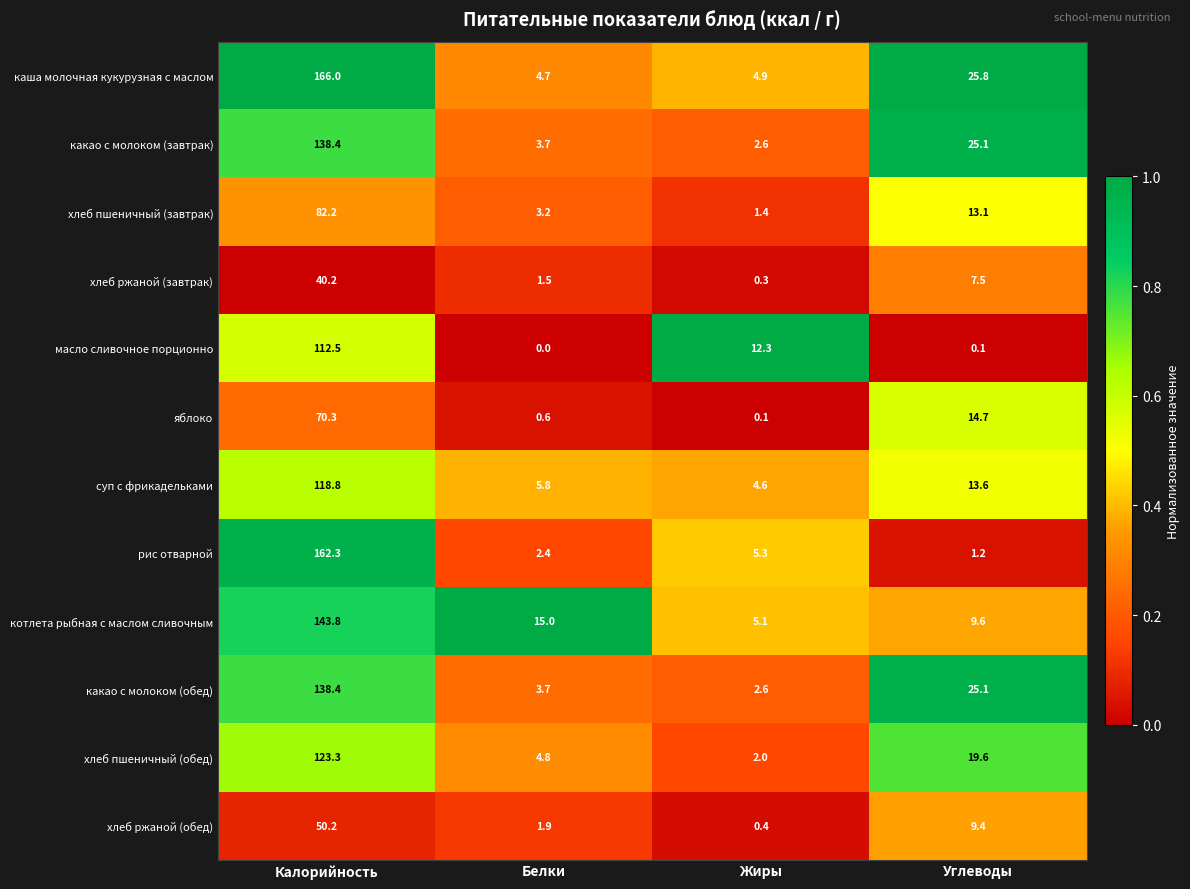

Where does the хлеб пшеничный (обед) series first go above 19?

Калорийность